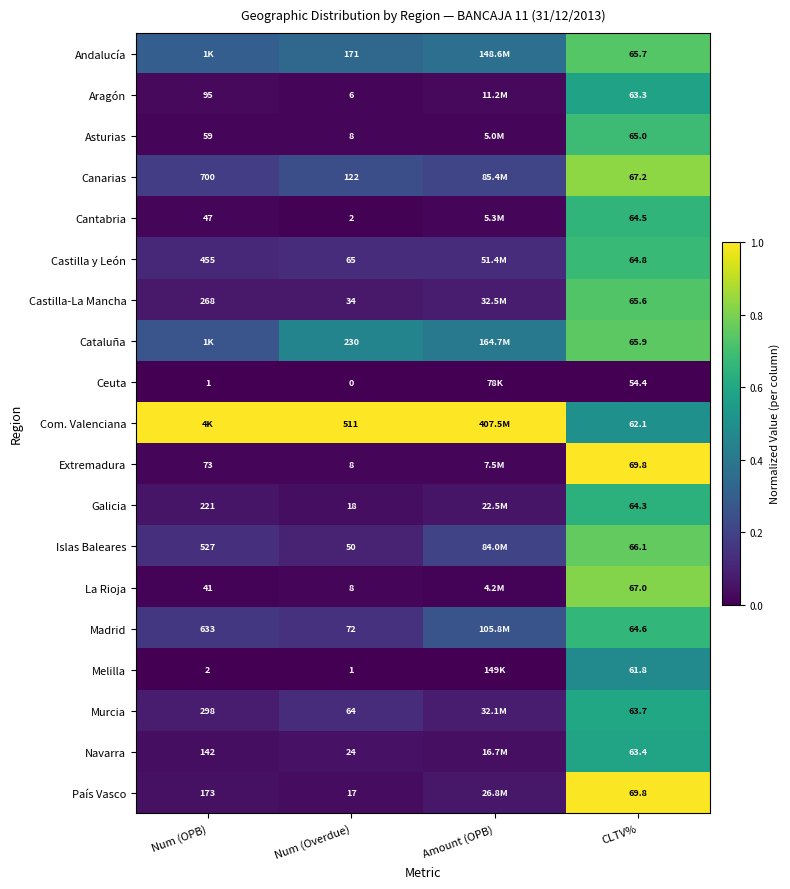

Between Num (Overdue) and CLTV%, which series saw the biggest shift?

Com. Valenciana